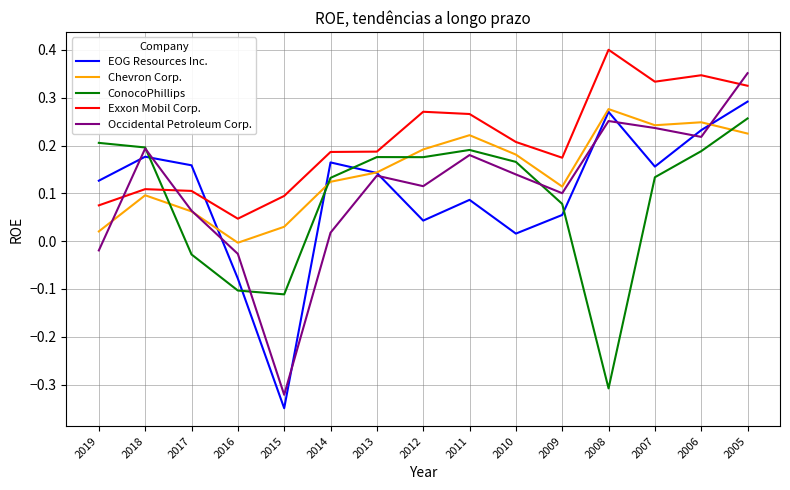

Which category has the lowest value in the Exxon Mobil Corp. series?

2016